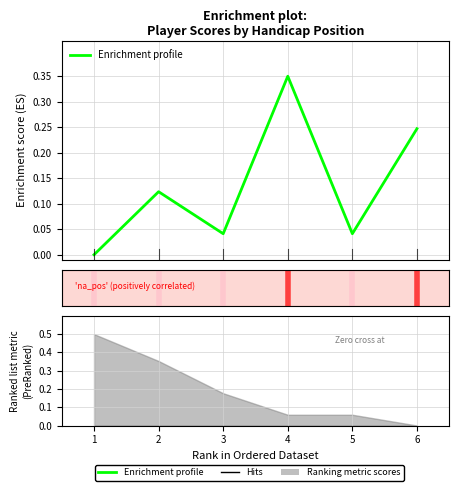

How many categories are shown in the chart?

6